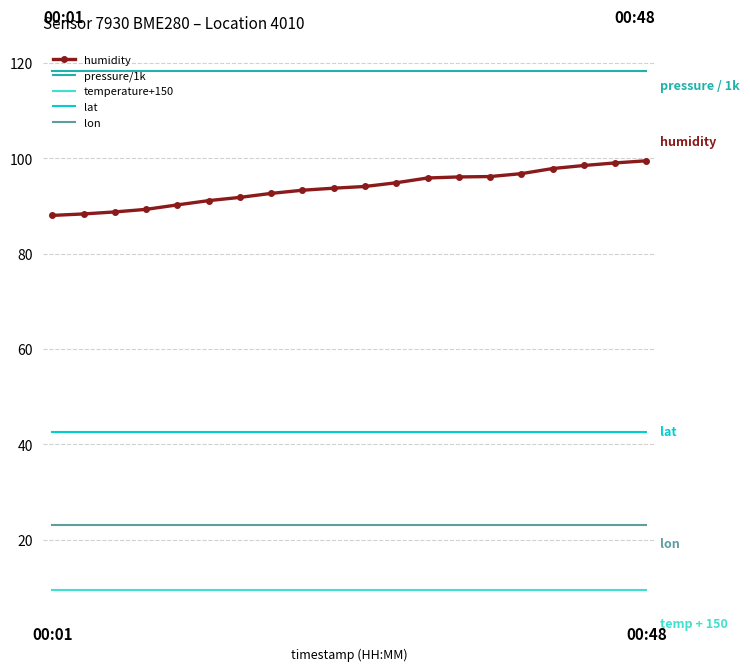

True or false: lon and pressure/1k cross at least once.

False